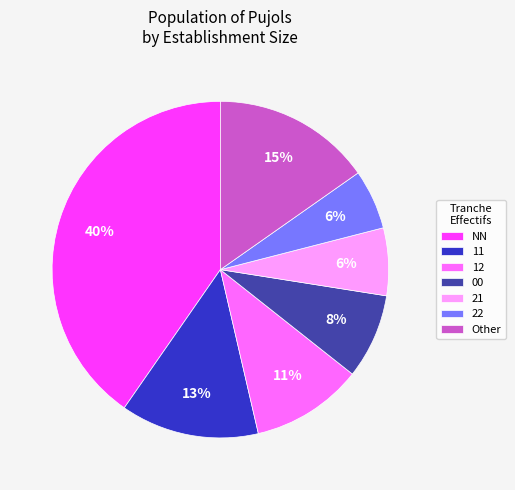

Is it true that NN is 40% of the pie?

True